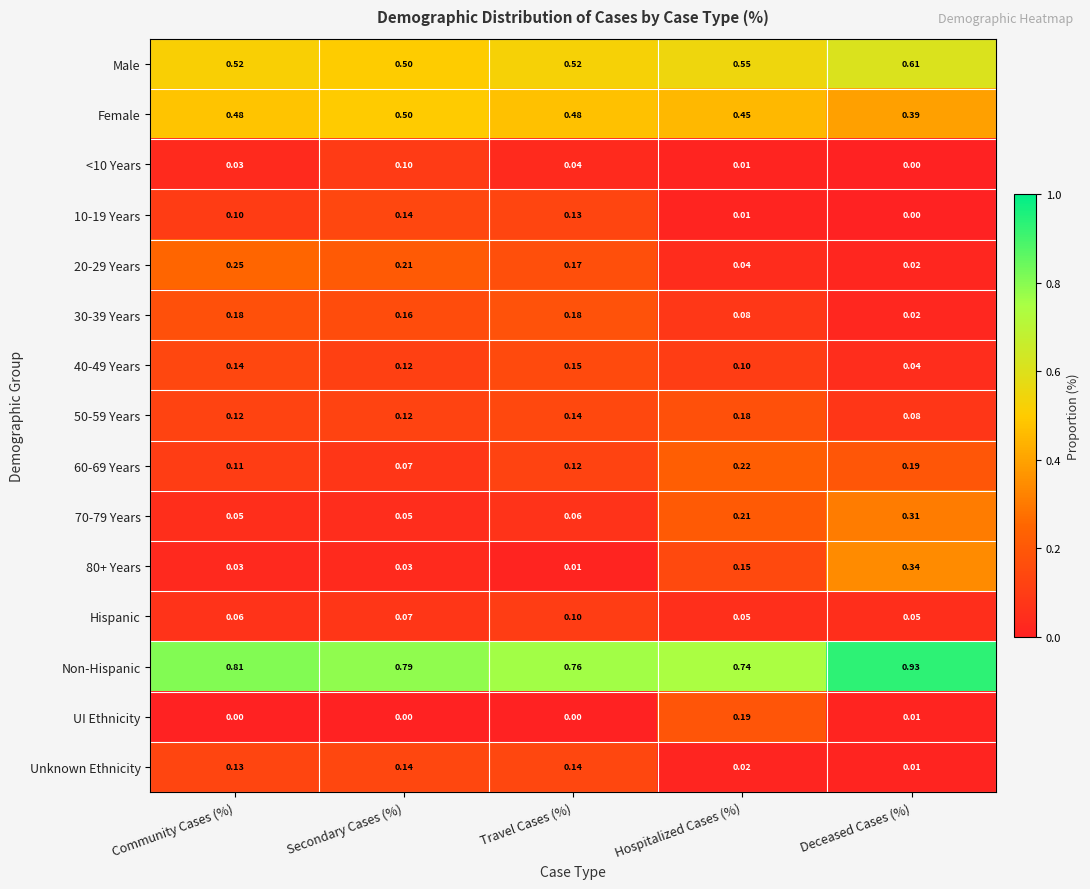

Rank the categories by 60-69 Years value from lowest to highest.

Secondary Cases (%), Community Cases (%), Travel Cases (%), Deceased Cases (%), Hospitalized Cases (%)